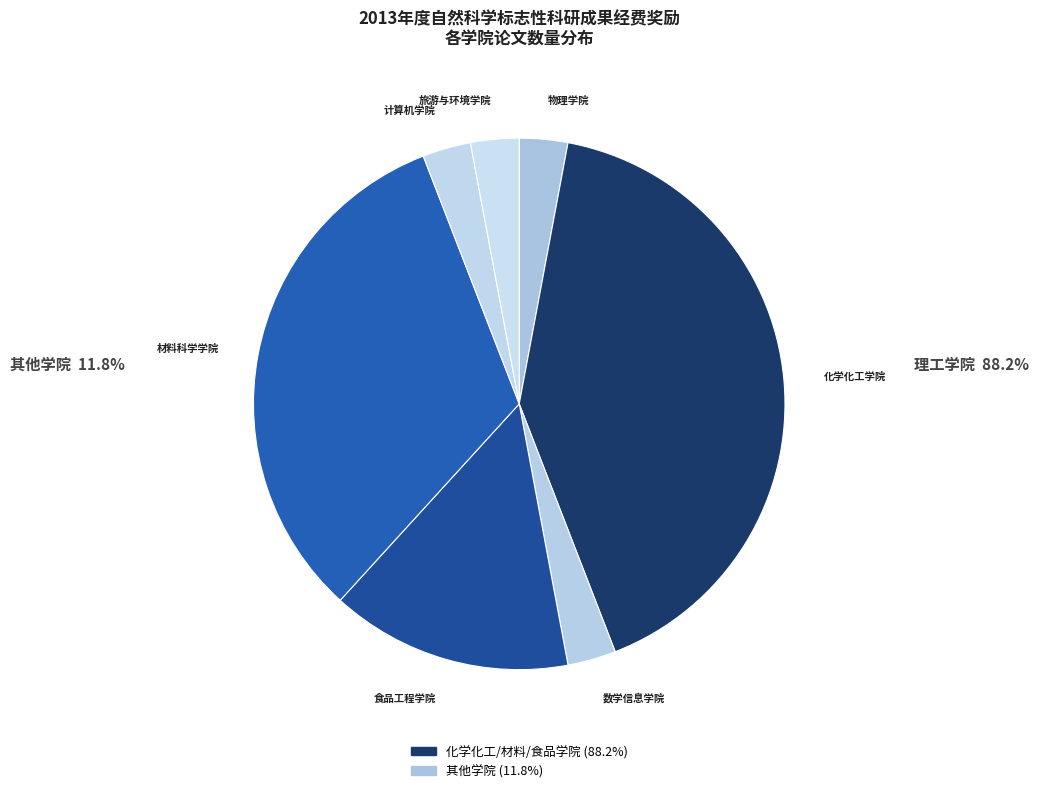

To the nearest percent, what is the difference between the largest and smallest slice percentages?

38%